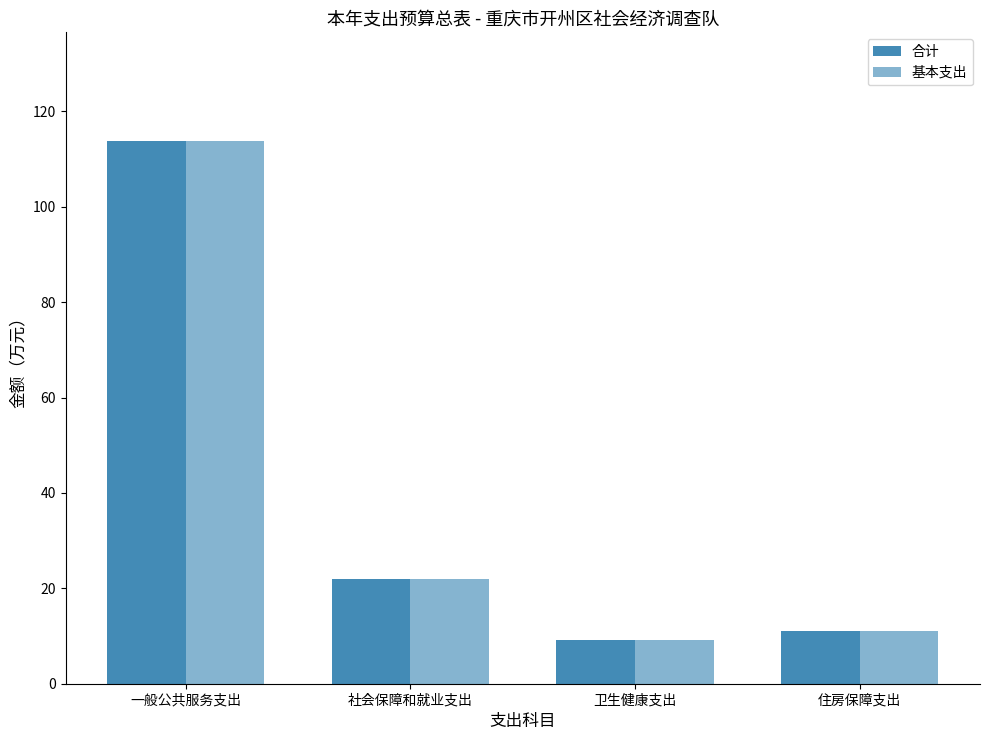

Rank the series at 一般公共服务支出 from highest to lowest value.

合计, 基本支出